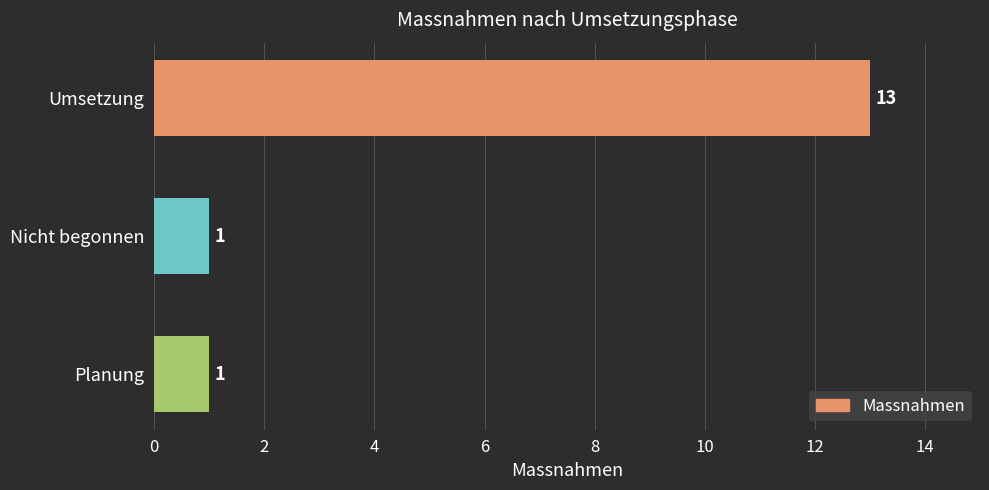

What is the sum of all values?

15